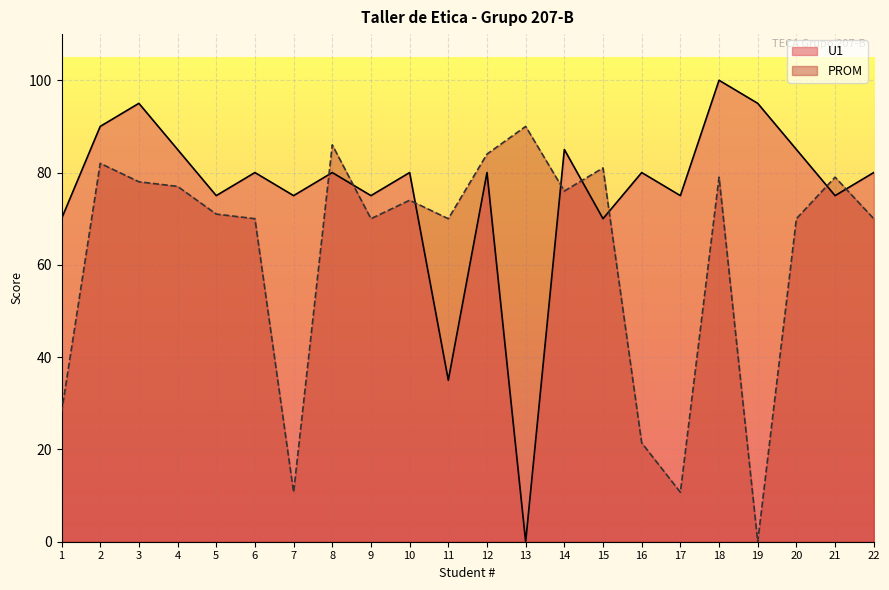

The value of PROM at 8 is 86.0. True or false?

True